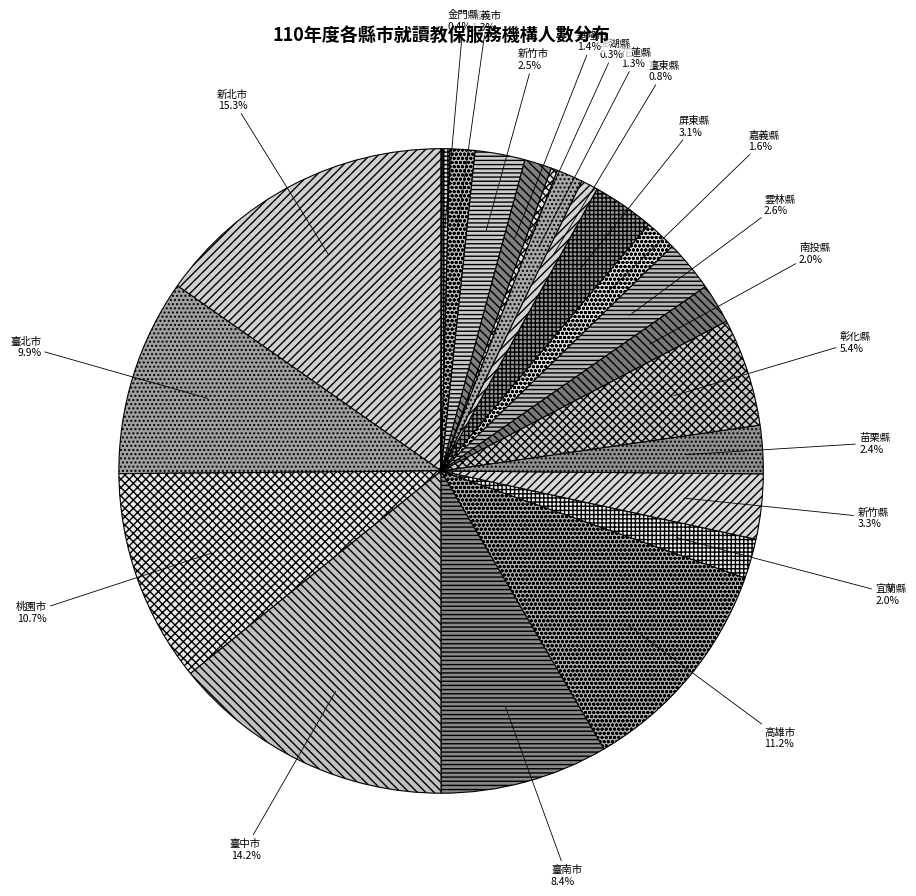

Is there any slice that represents more than half of the pie?

No